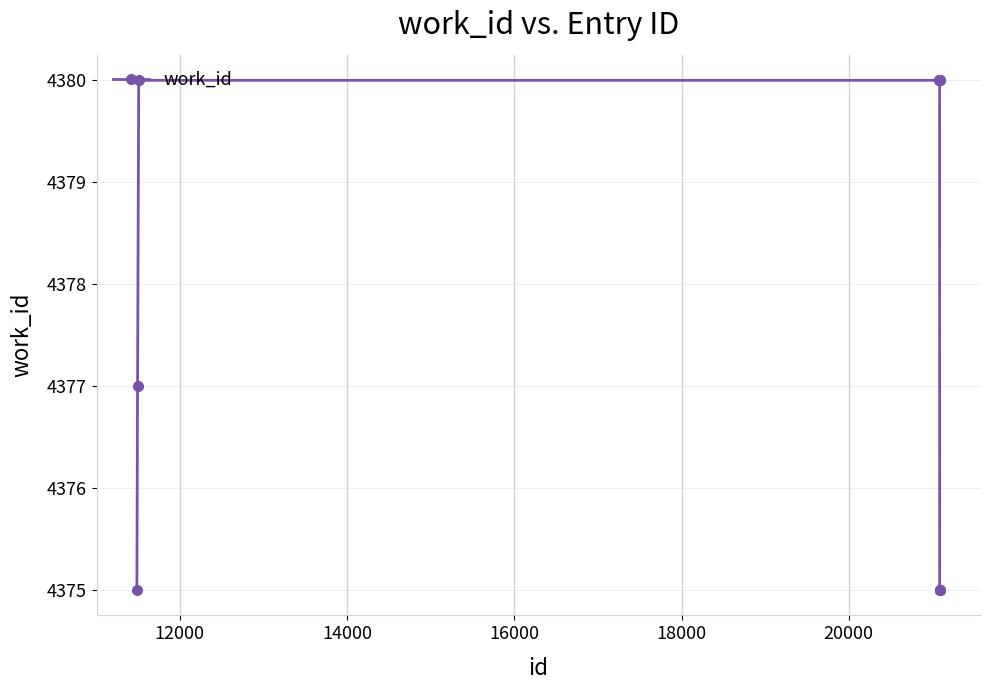

What is the value of the 3rd point from the left?

4380